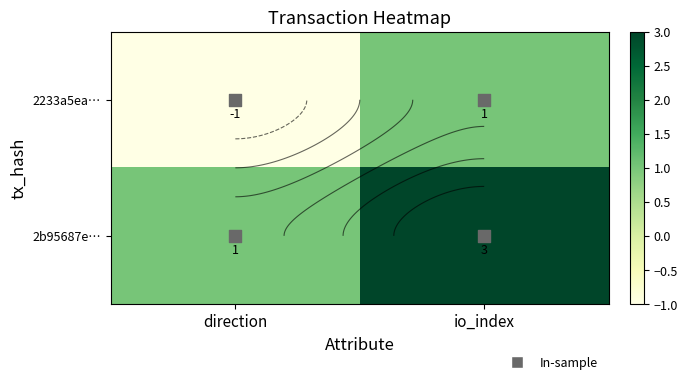

How many 2b95687e… values are between 1 and 3?

2